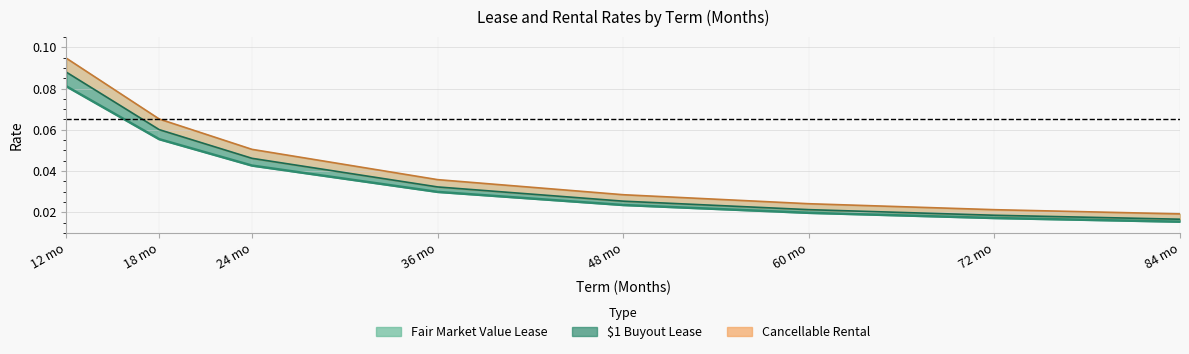

Rank the categories by $1 Buyout Lease value from highest to lowest.

12 mo, 18 mo, 24 mo, 36 mo, 48 mo, 60 mo, 72 mo, 84 mo